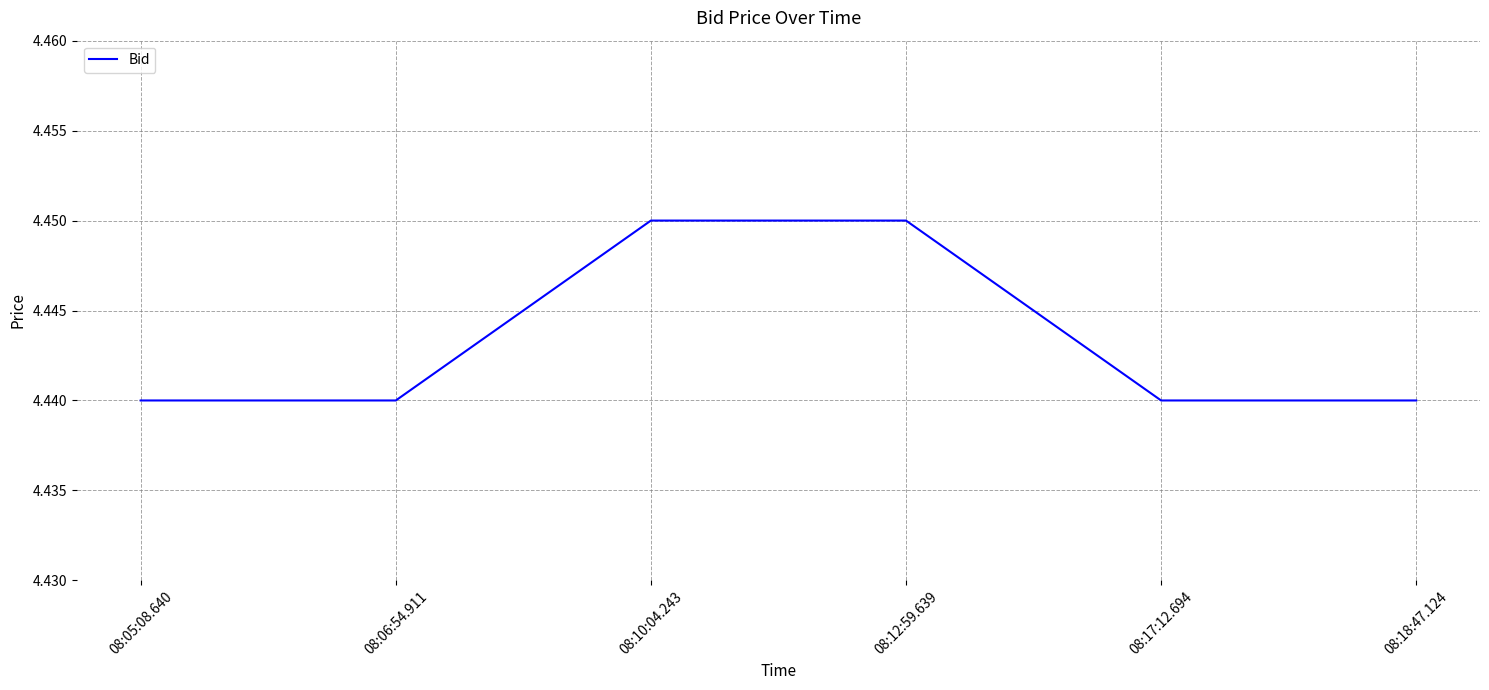

Which has a higher value, 08:18:47.124 or 08:10:04.243?

08:10:04.243